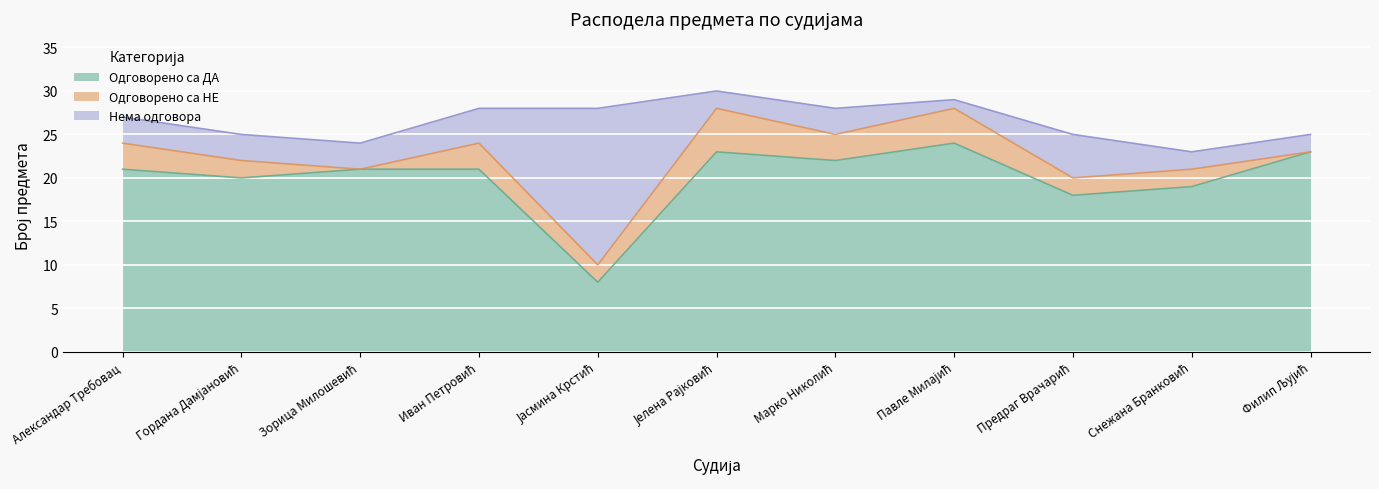

What is the label of the 10th point from the right?

Гордана Дамјановић